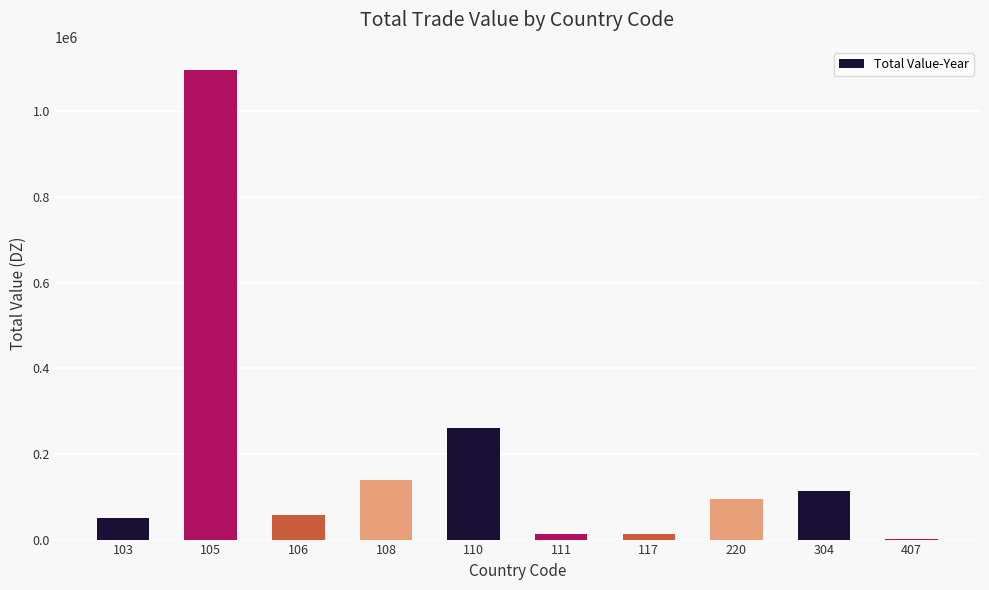

What is the greatest value displayed?

1095657